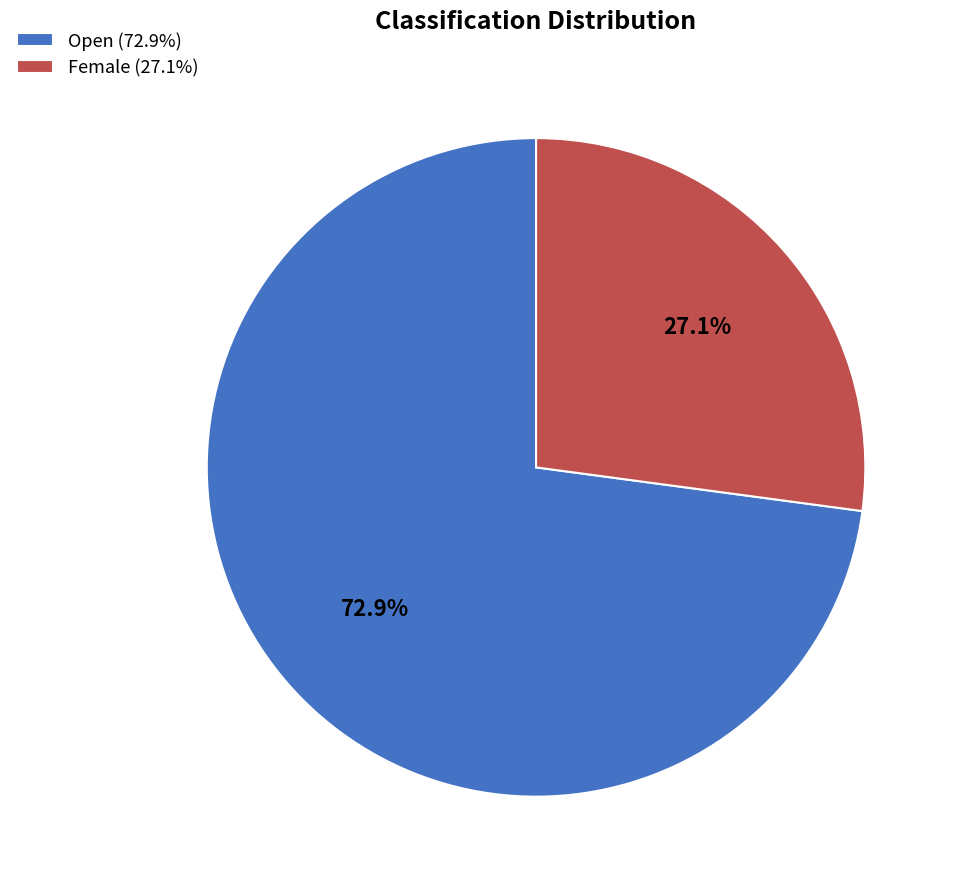

Between Open and Female, which is larger?

Open